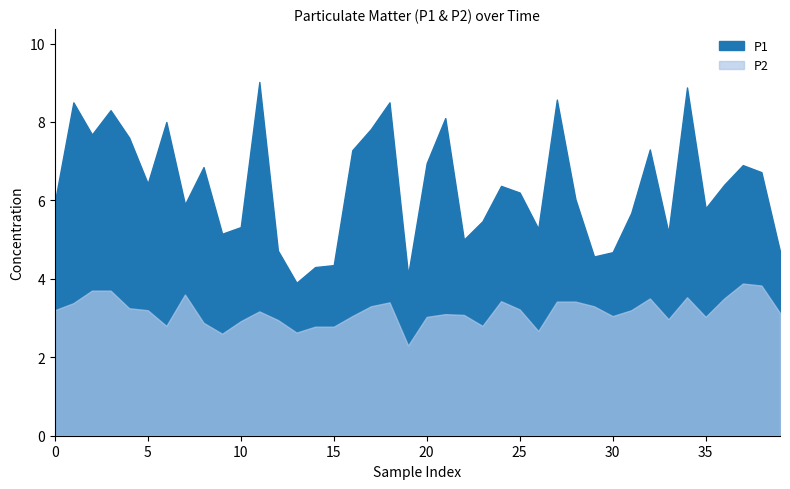

True or false: P2 and P1 cross at least once.

False